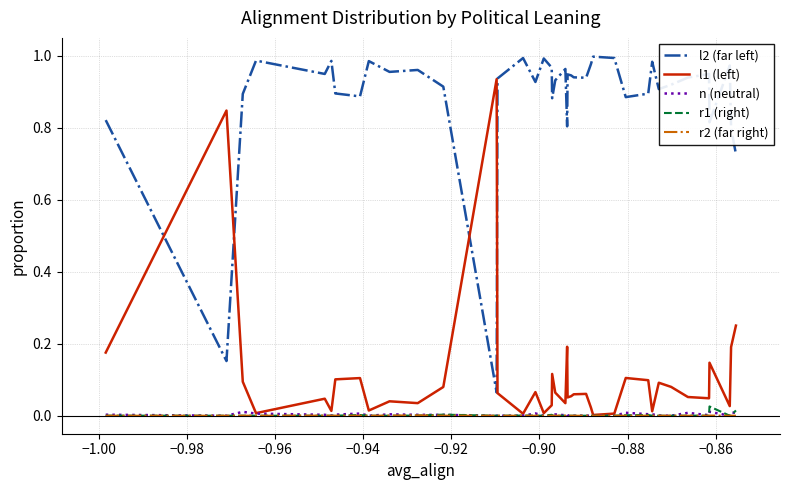

Which series has the largest total across all categories?

l2 (far left)